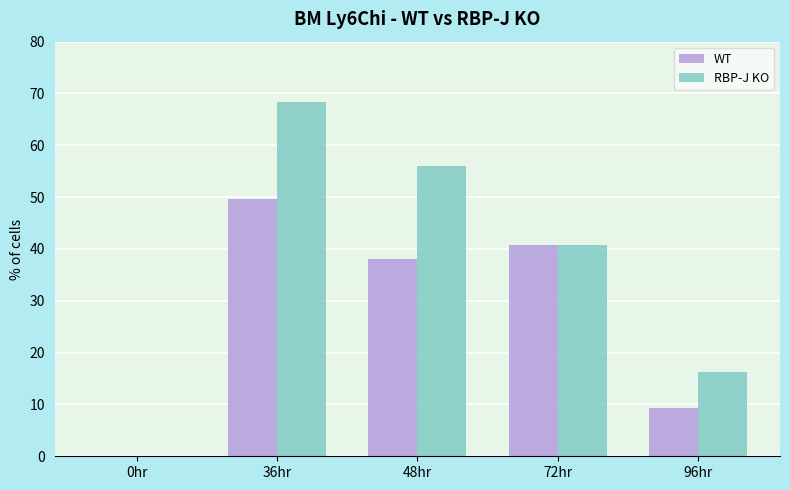

At which category is the sum across all series the highest?

36hr